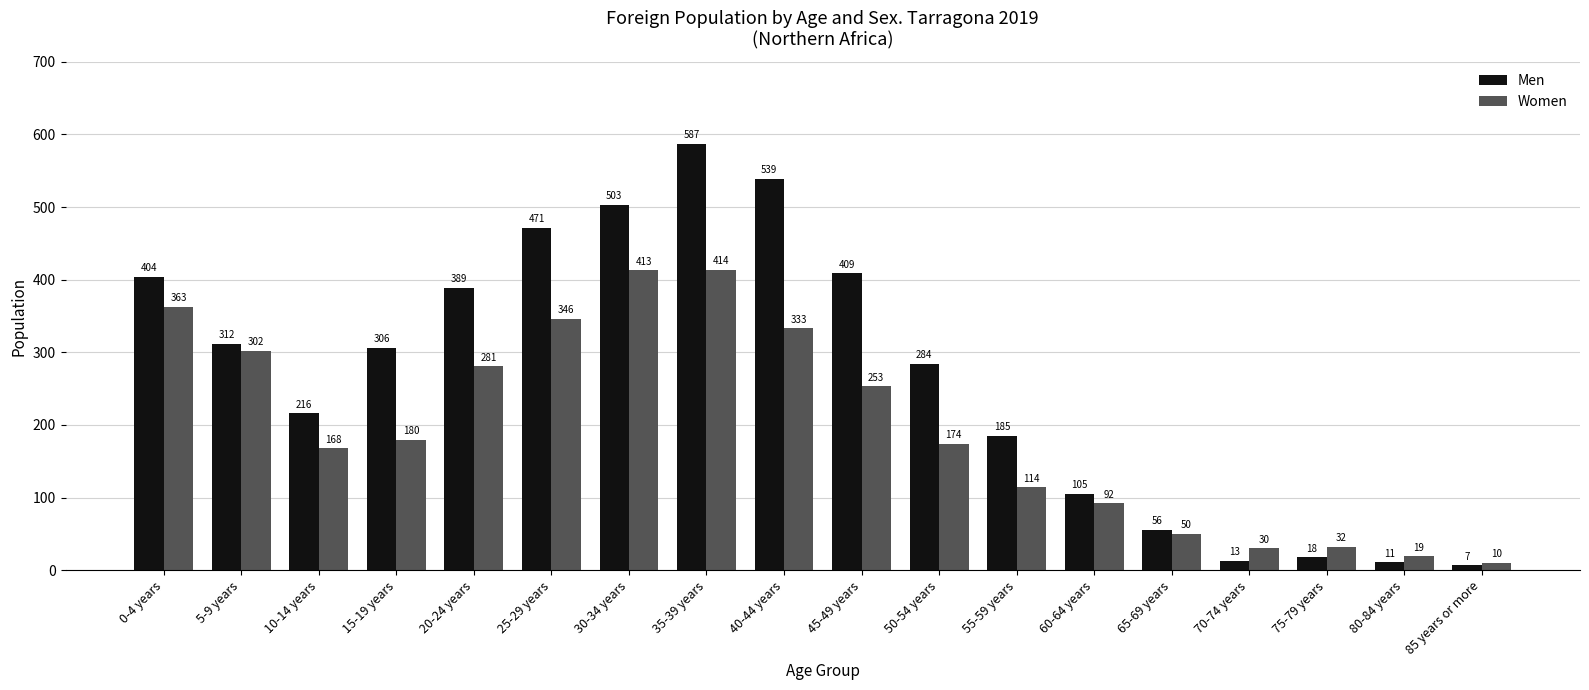

What is the highest value of the Men series?

587